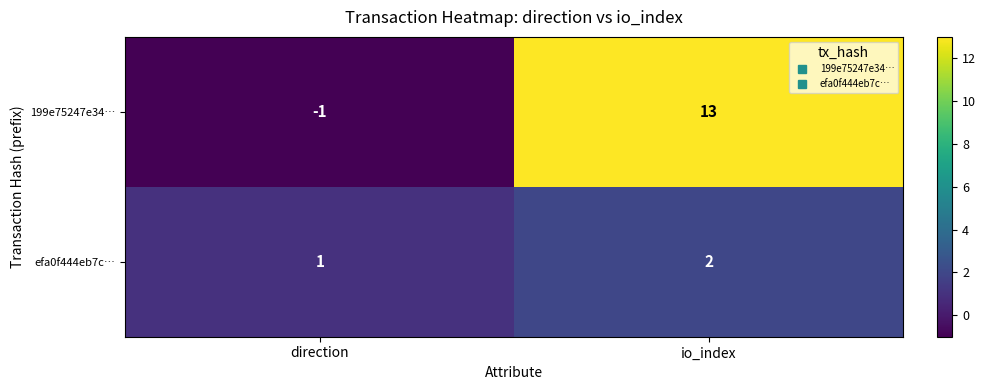

Rank the series at direction from lowest to highest value.

199e75247e34…, efa0f444eb7c…